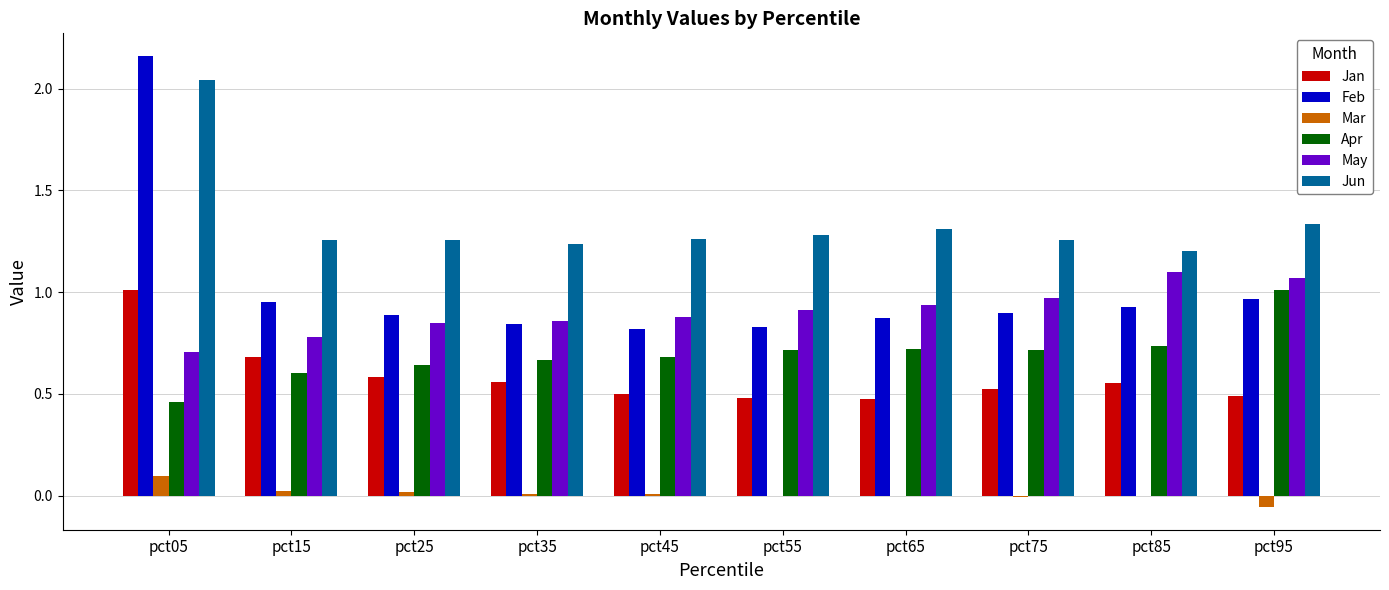

What is the sum of all May values?

9.1